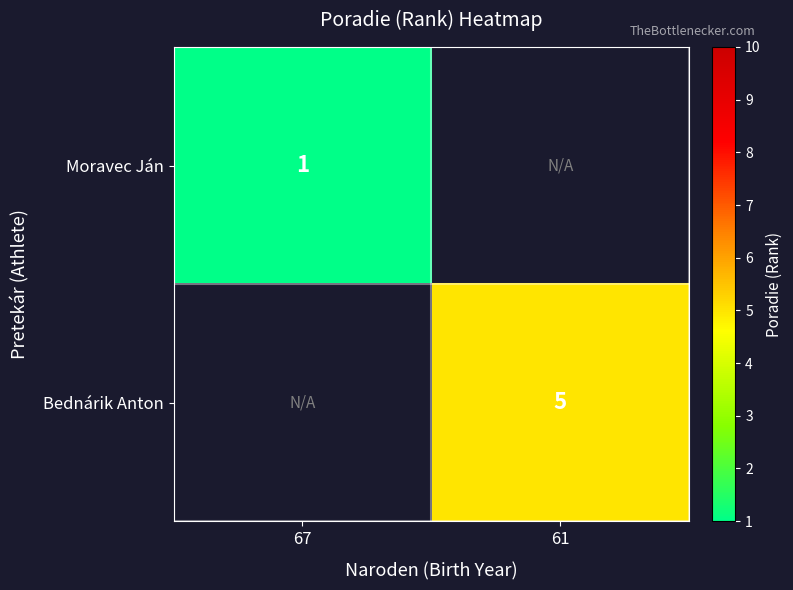

The Bednárik Anton series shows 2 at 61. True or false?

False